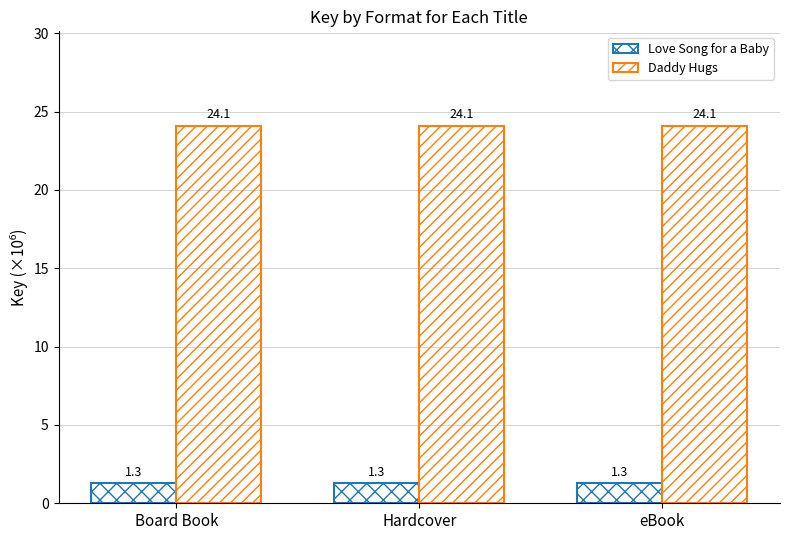

At Board Book, list the series in order from largest to smallest.

Daddy Hugs, Love Song for a Baby